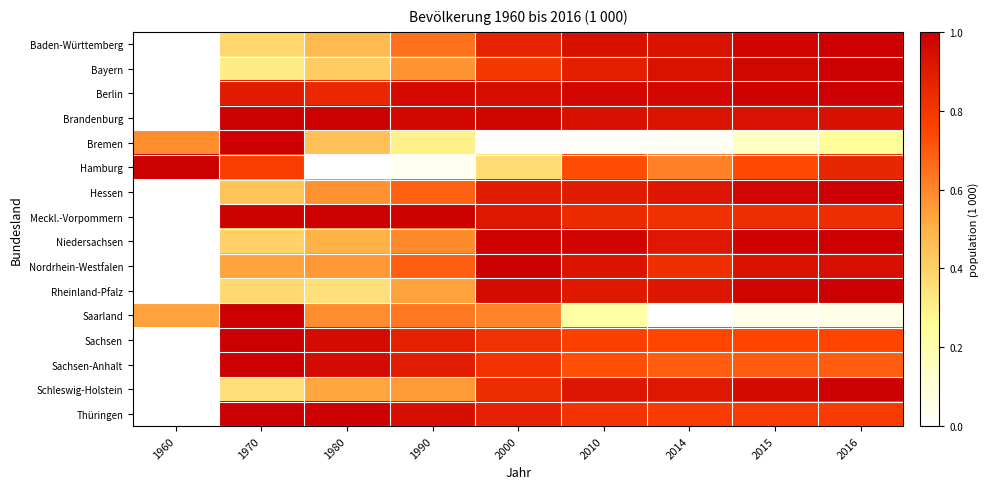

At 1980, list the series in order from smallest to largest.

Hamburg, Rheinland-Pfalz, Bayern, Bremen, Baden-Württemberg, Niedersachsen, Schleswig-Holstein, Nordrhein-Westfalen, Hessen, Saarland, Berlin, Sachsen, Sachsen-Anhalt, Thüringen, Meckl.-Vorpommern, Brandenburg